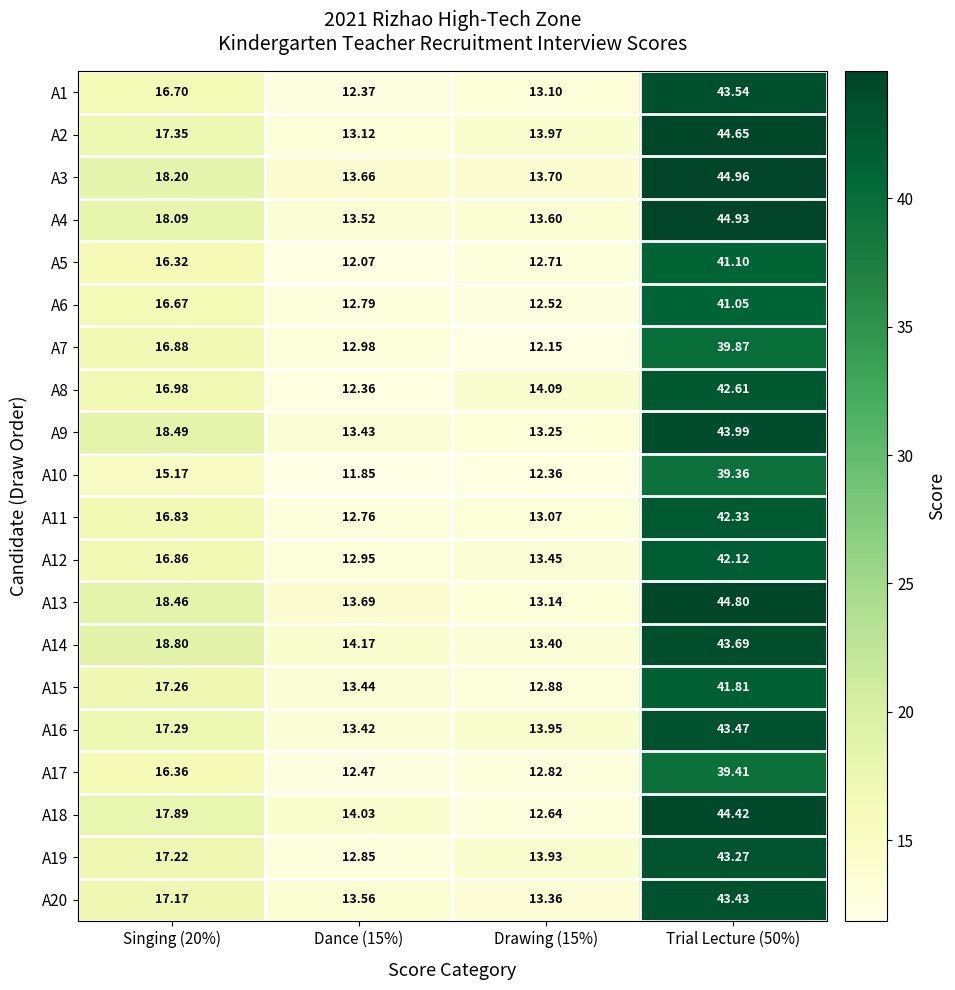

Count the number of categories in the chart.

4